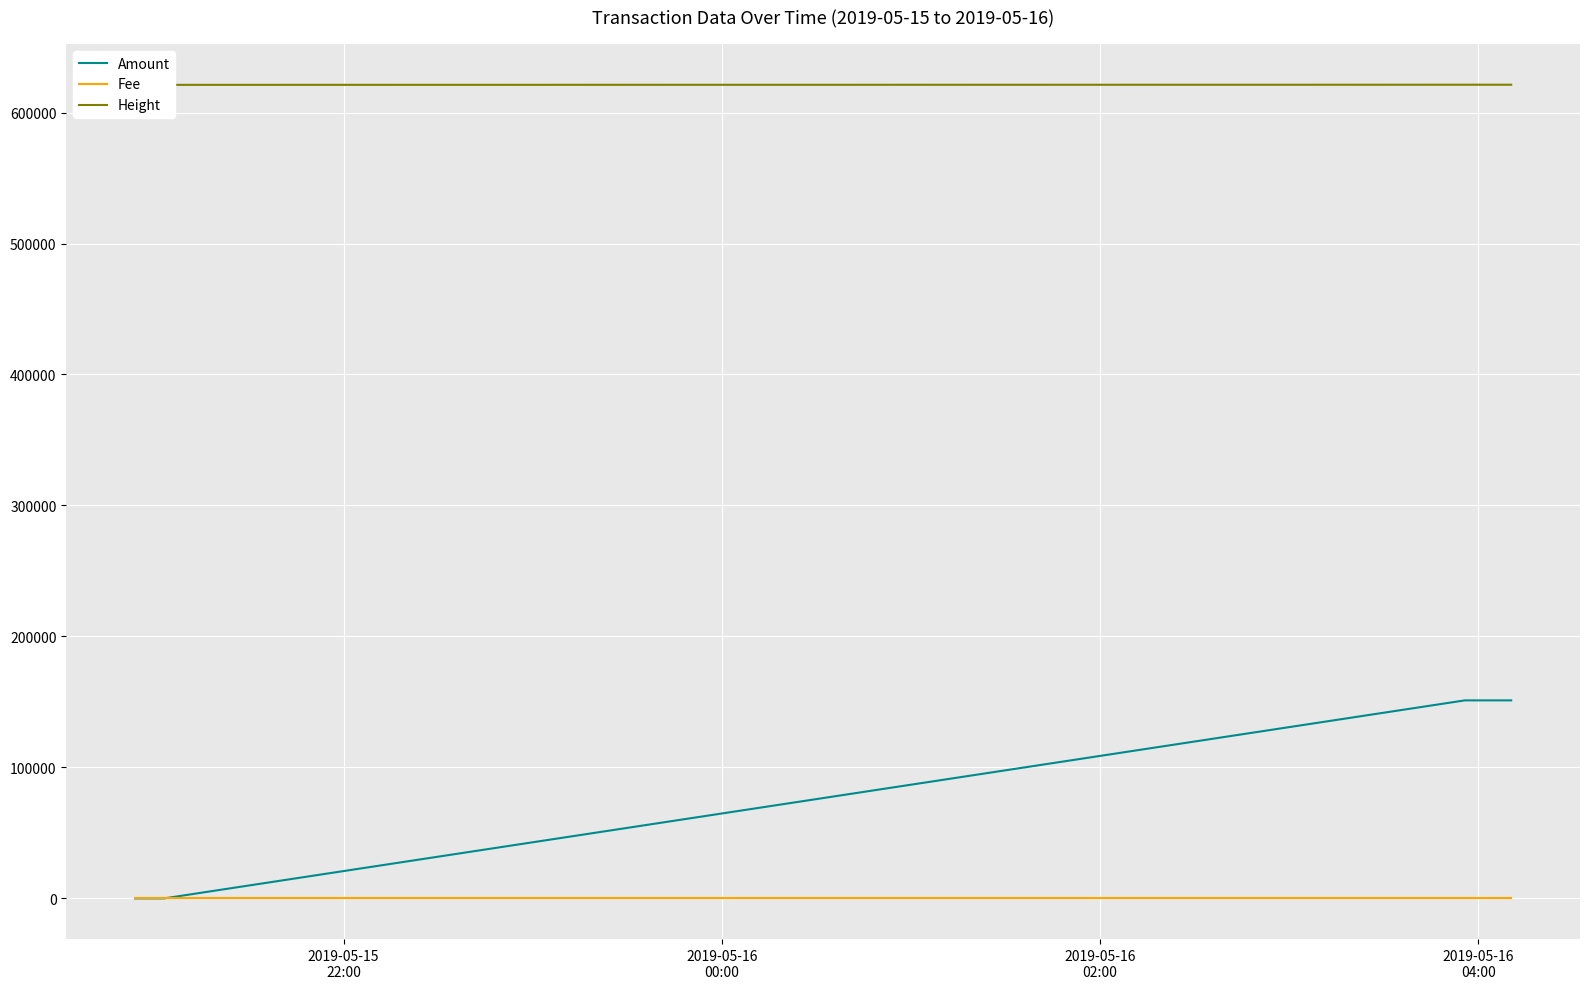

Where does the Height series first go above 621235?

2019-05-16
04:00